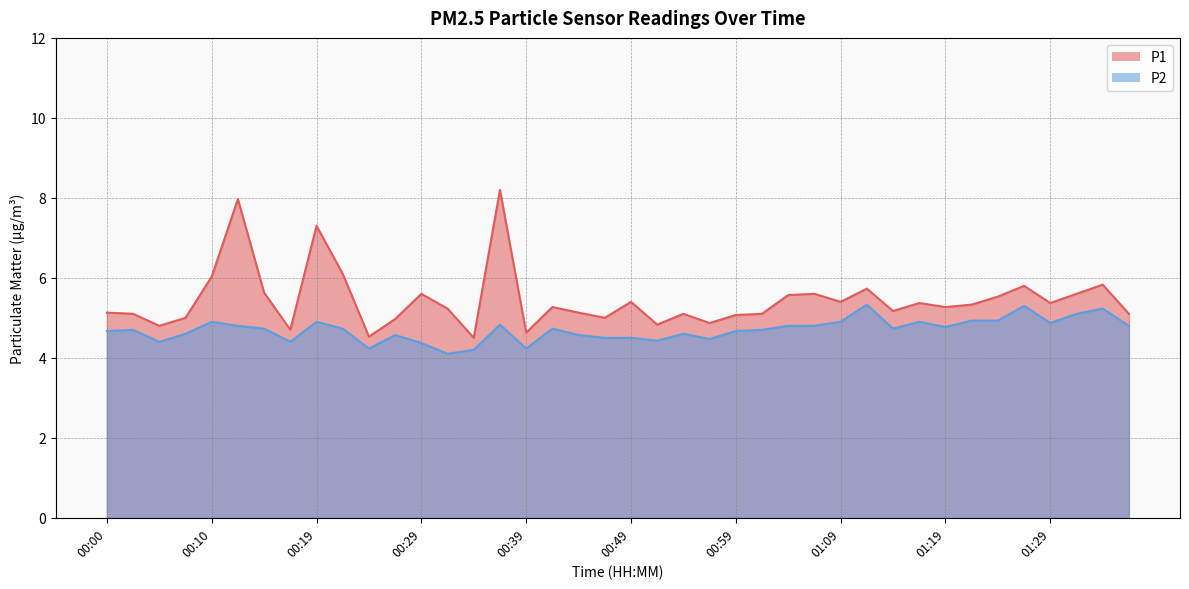

List the series in order of their overall mean, highest first.

P1, P2